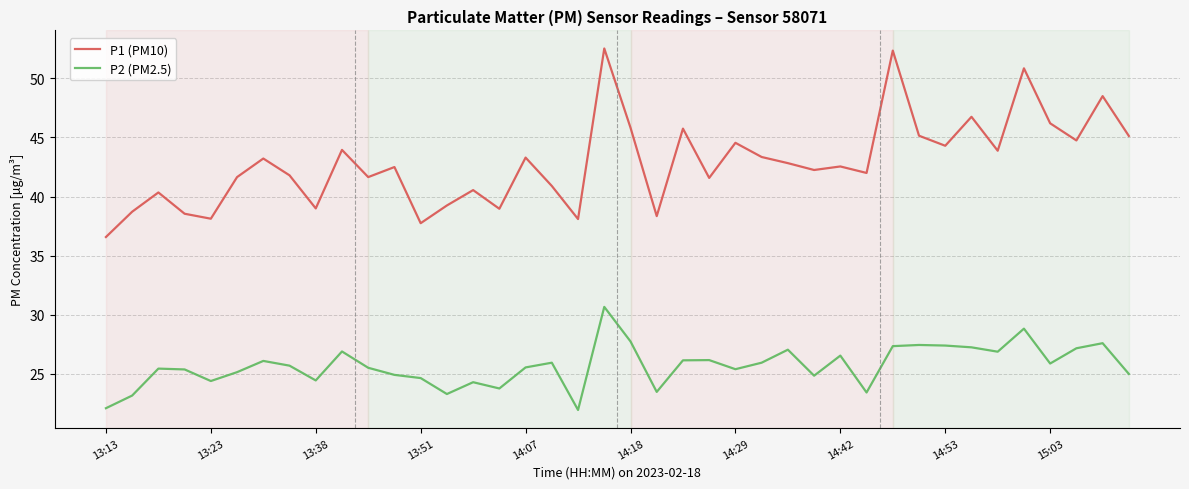

Rank the series by their maximum value, from highest to lowest.

P1 (PM10), P2 (PM2.5)